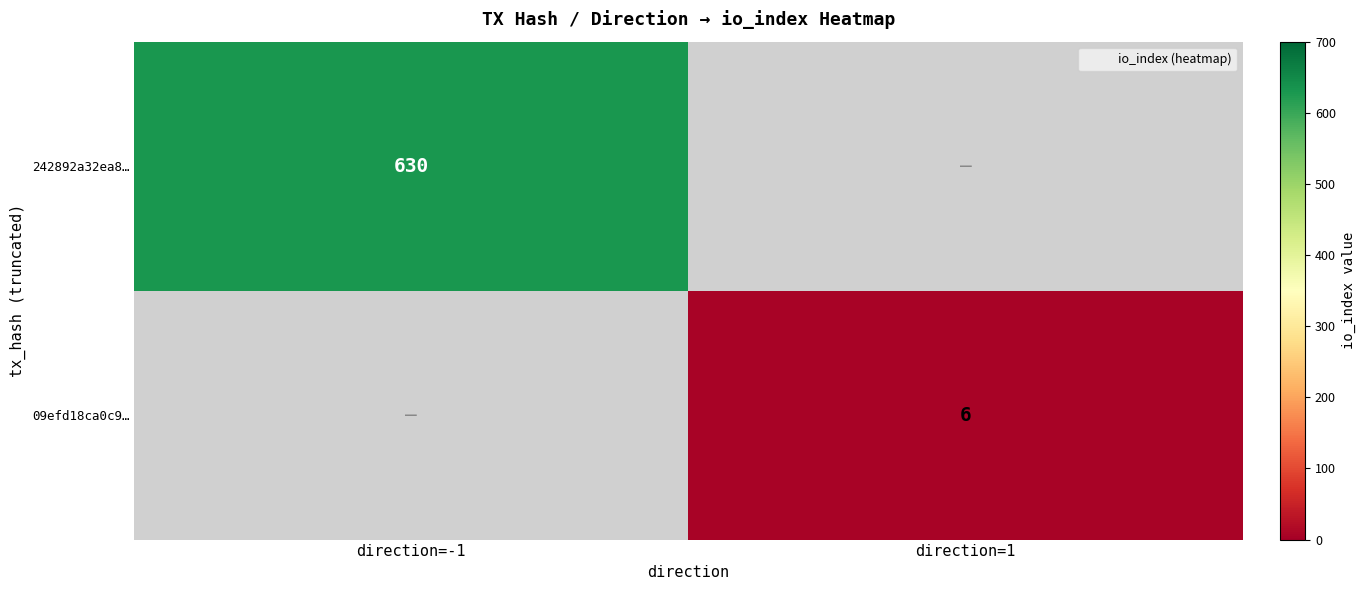

The 09efd18ca0c9… series shows 6.0 at direction=1. True or false?

True